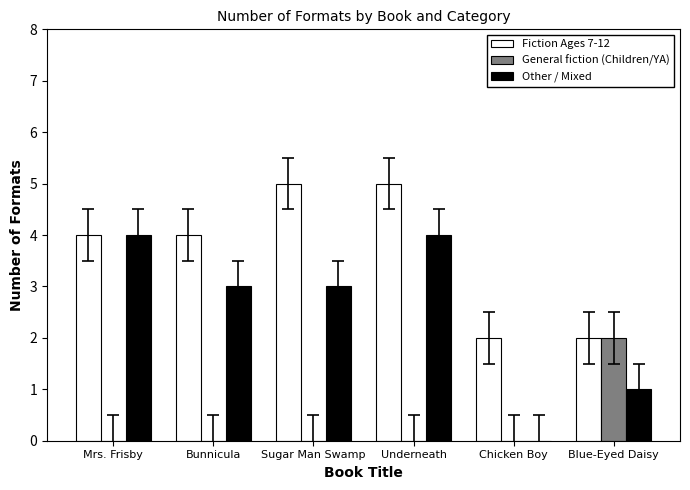

At which category is the sum across all series the highest?

Underneath